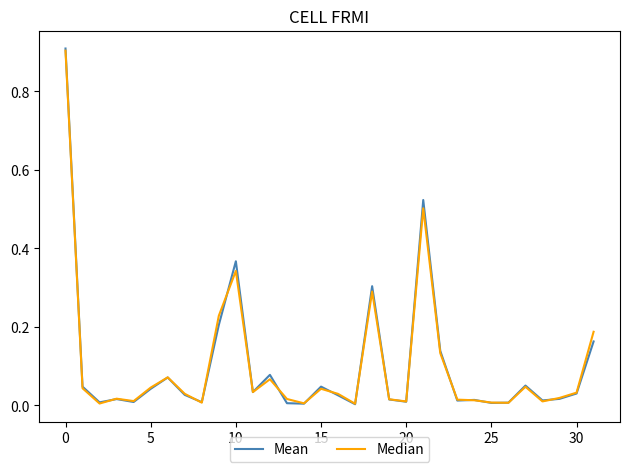

Which series has the largest range (max minus min)?

Mean